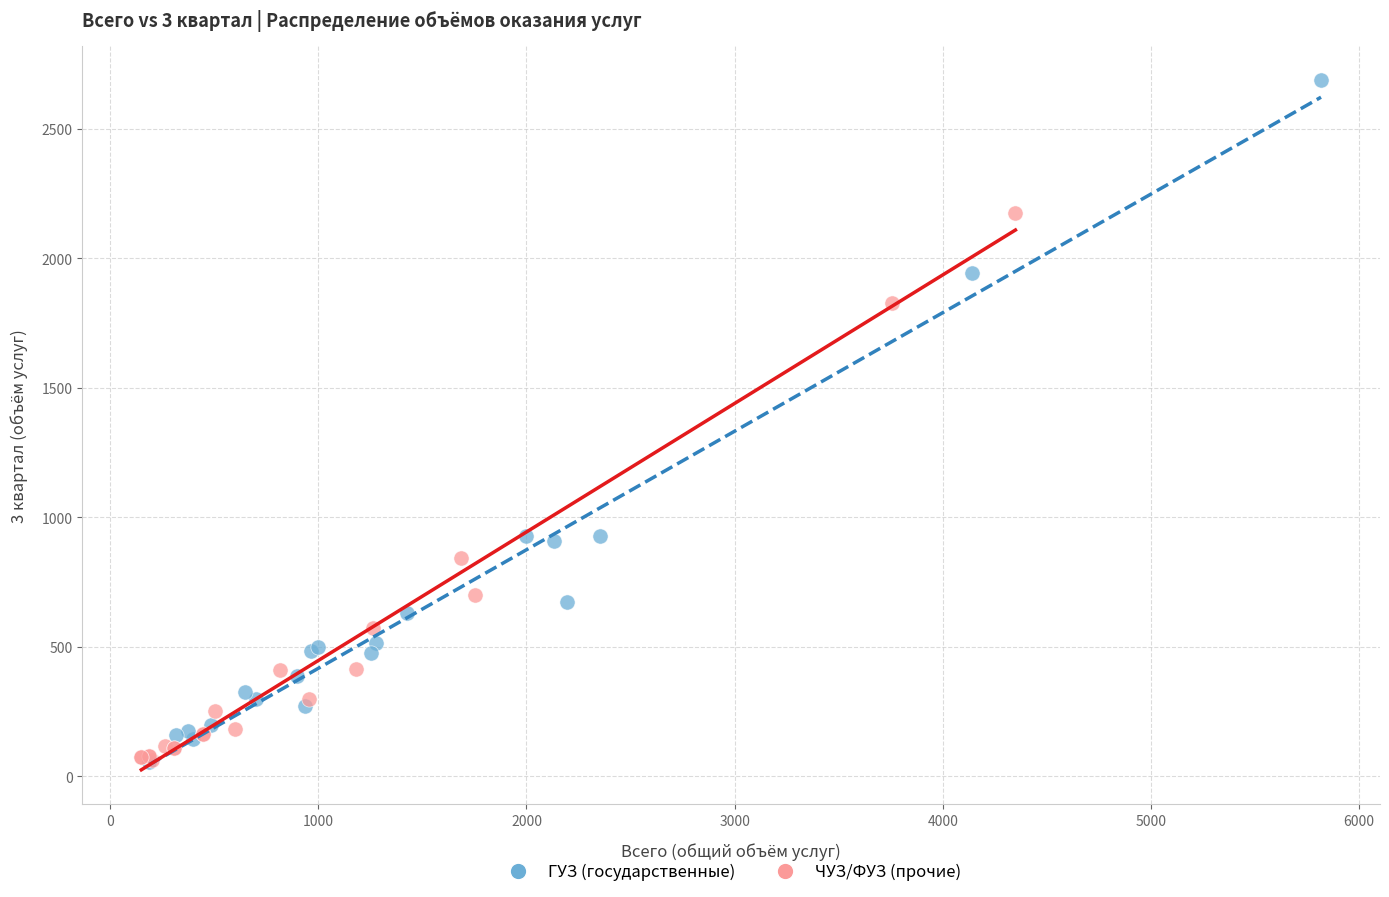

Which series contains the highest Y value?

ГУЗ (государственные)